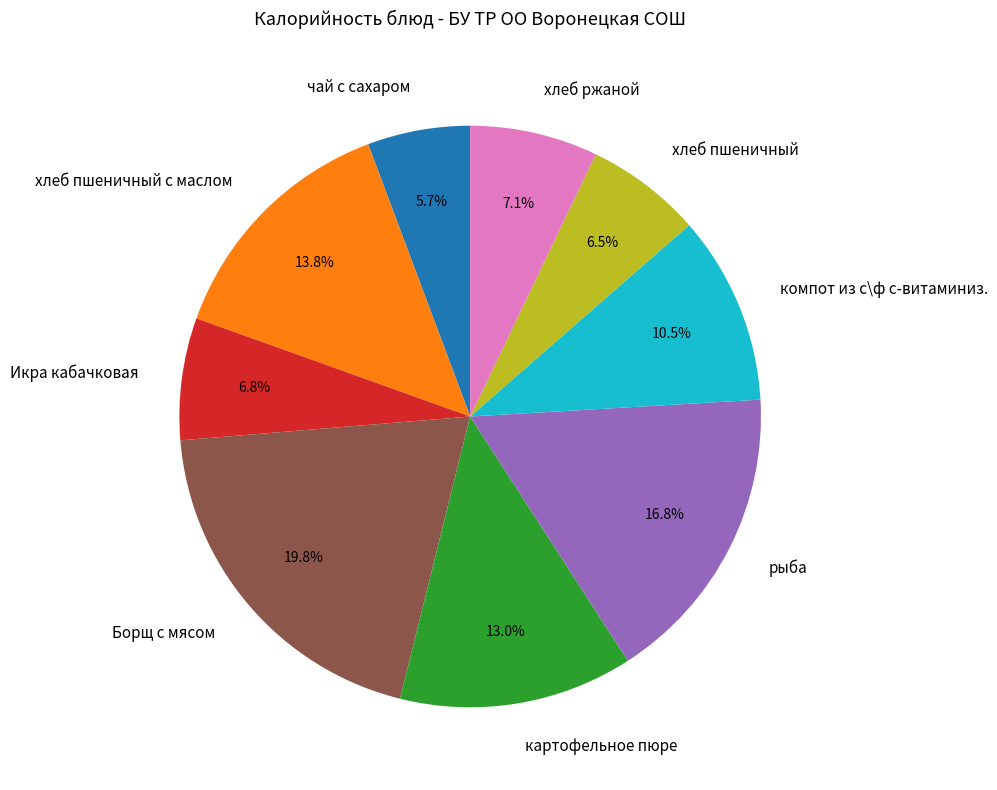

To the nearest percent, what percentage of the pie is Борщ с мясом?

20%